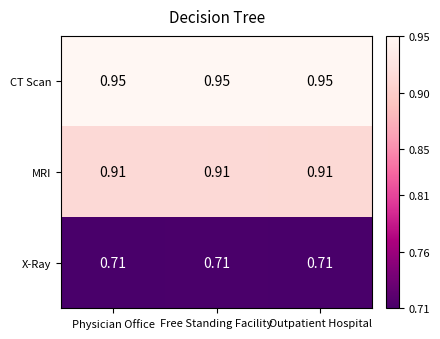

Count the number of categories in the chart.

3